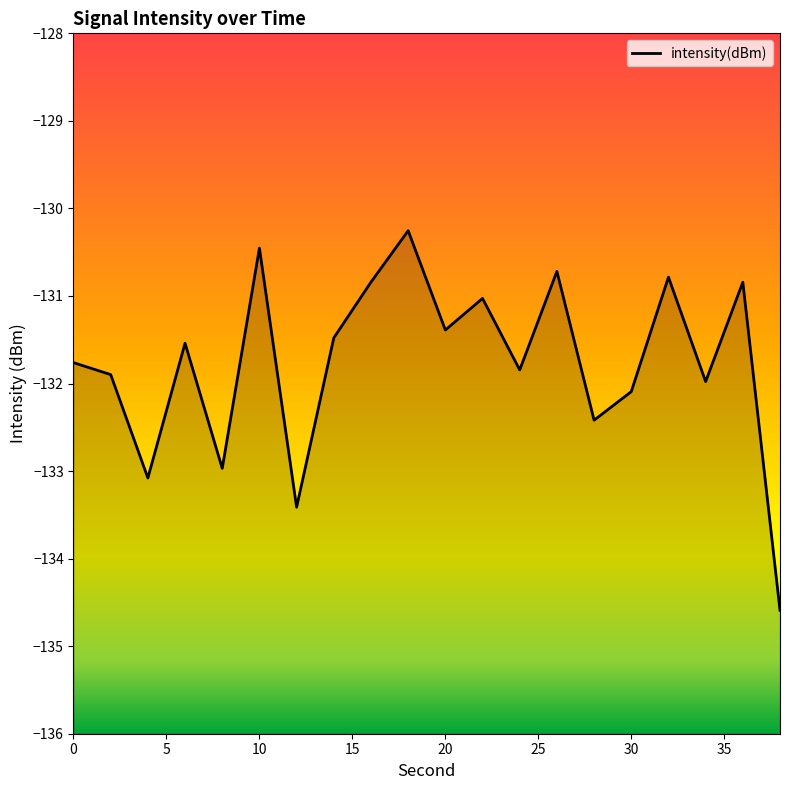

How many series are shown in this chart?

1